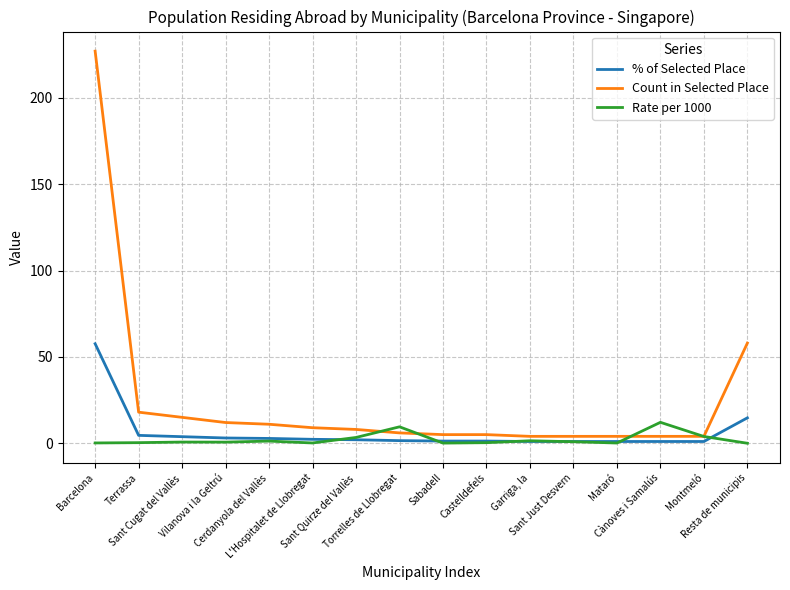

List the series in order of their overall mean, lowest first.

Rate per 1000, % of Selected Place, Count in Selected Place